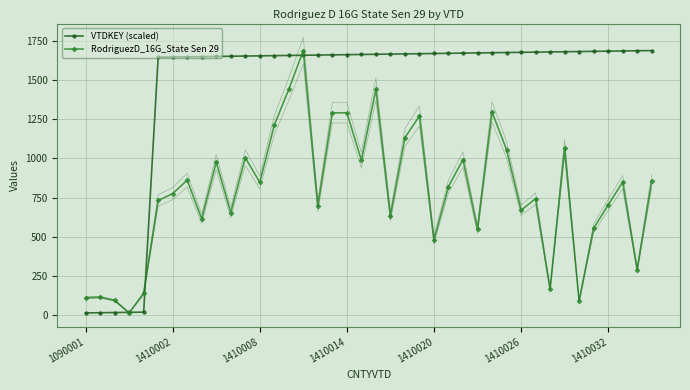

Reading left to right, extract all data points from this chart.

VTDKEY (scaled): 14.0	15.2	16.5	17.7	19.0	1644.6	1645.9	1647.1	1648.4	1649.6	1650.9	1652.1	1653.4	1654.6	1655.9	1657.1	1658.3	1659.6	1660.8	1662.1	1663.3	1664.6	1665.8	1667.1	1668.3	1669.6	1670.8	1672.1	1673.3	1674.5	1675.8	1677.0	1678.3	1679.5	1680.8	1682.0	1683.3	1684.5	1685.8	1687.0
RodriguezD_16G_State Sen 29: 111.0	114.0	94.0	14.0	138.0	731.0	775.0	861.0	614.0	976.0	654.0	1004.0	847.0	1212.0	1440.0	1687.0	695.0	1290.0	1290.0	988.0	1440.0	632.0	1132.0	1270.0	479.0	820.0	992.0	548.0	1295.0	1055.0	669.0	742.0	165.0	1067.0	89.0	554.0	702.0	848.0	290.0	854.0